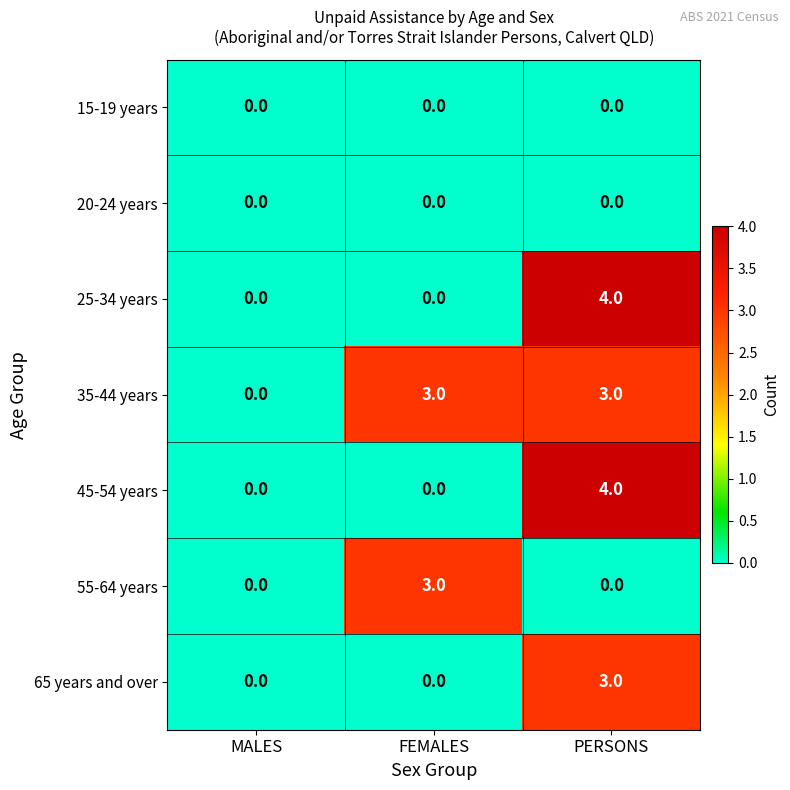

Is it true that 35-44 years equals 4 at FEMALES?

False